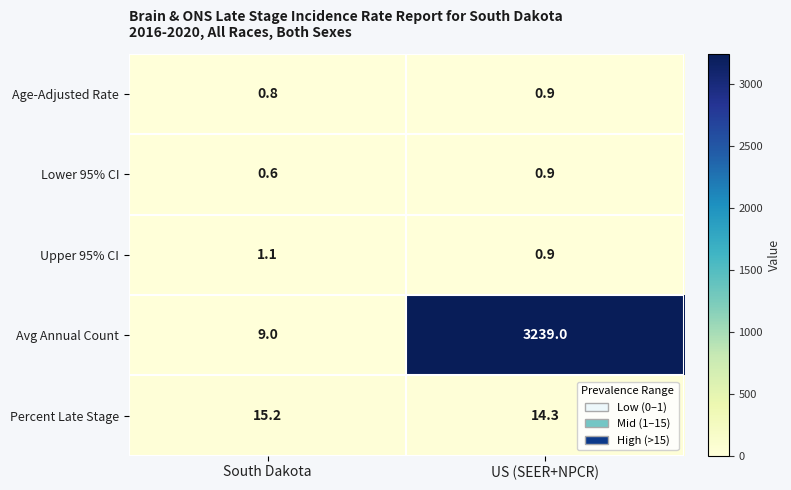

At South Dakota, list the series in order from largest to smallest.

Percent Late Stage, Avg Annual Count, Upper 95% CI, Age-Adjusted Rate, Lower 95% CI